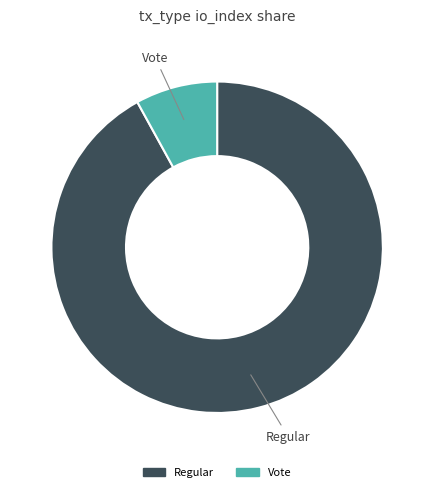

Combined, do Vote and Regular account for over 50%?

Yes